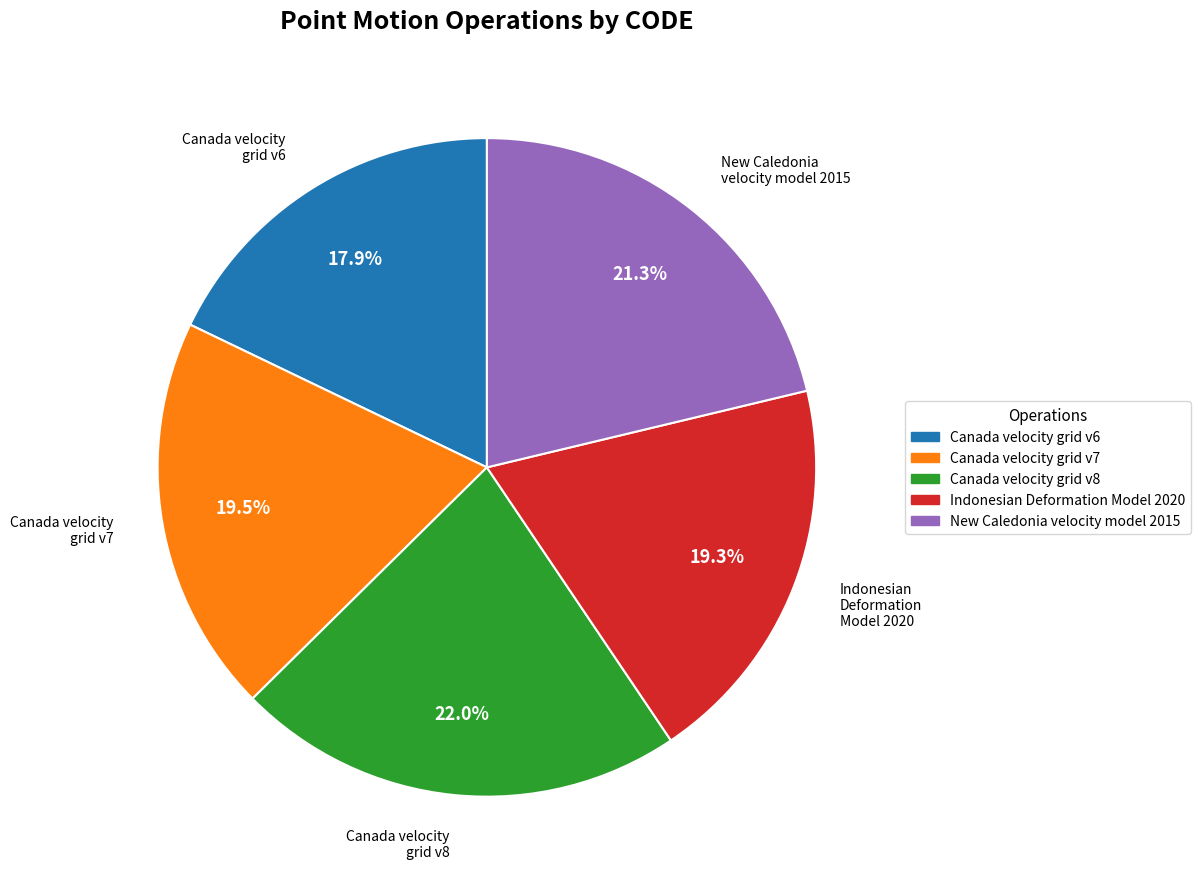

Between Canada velocity grid v6 and Canada velocity grid v7, which is larger?

Canada velocity grid v7